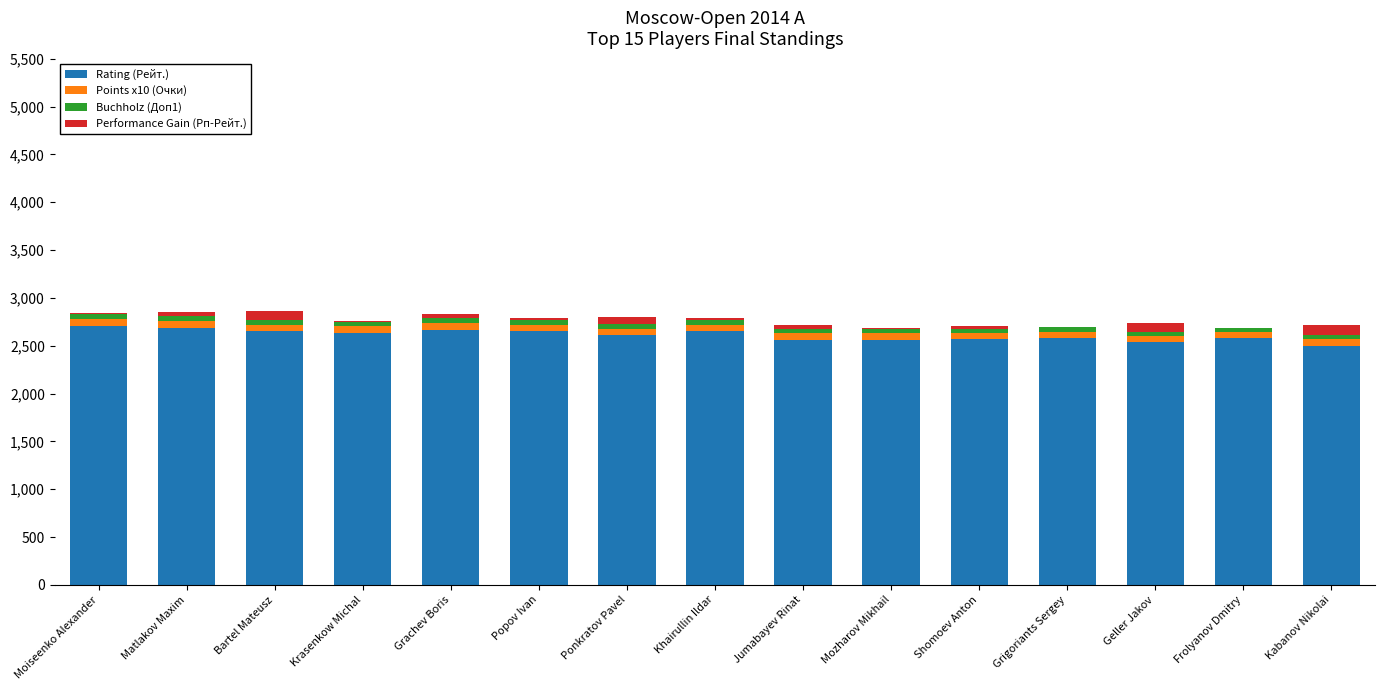

What is the maximum value for Rating (Рейт.)?

2710.0